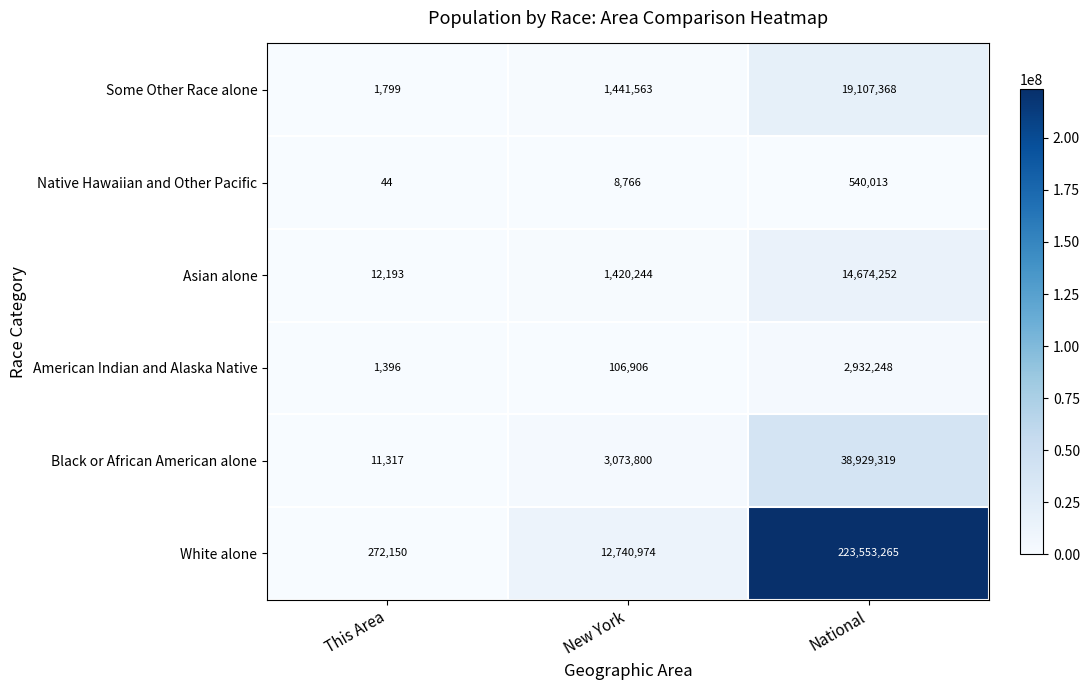

Reading left to right, what are all the values shown in this chart?

Some Other Race alone: 1799	1441563	19107368
Native Hawaiian and Other Pacific: 44	8766	540013
Asian alone: 12193	1420244	14674252
American Indian and Alaska Native: 1396	106906	2932248
Black or African American alone: 11317	3073800	38929319
White alone: 272150	12740974	223553265